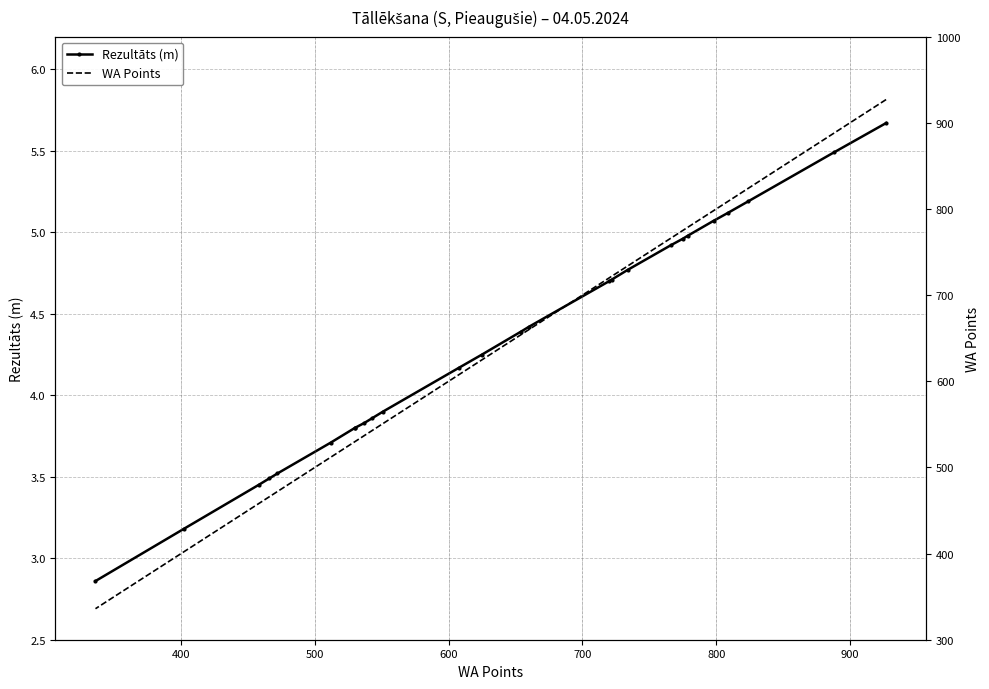

Does the chart have visible grid lines?

Yes